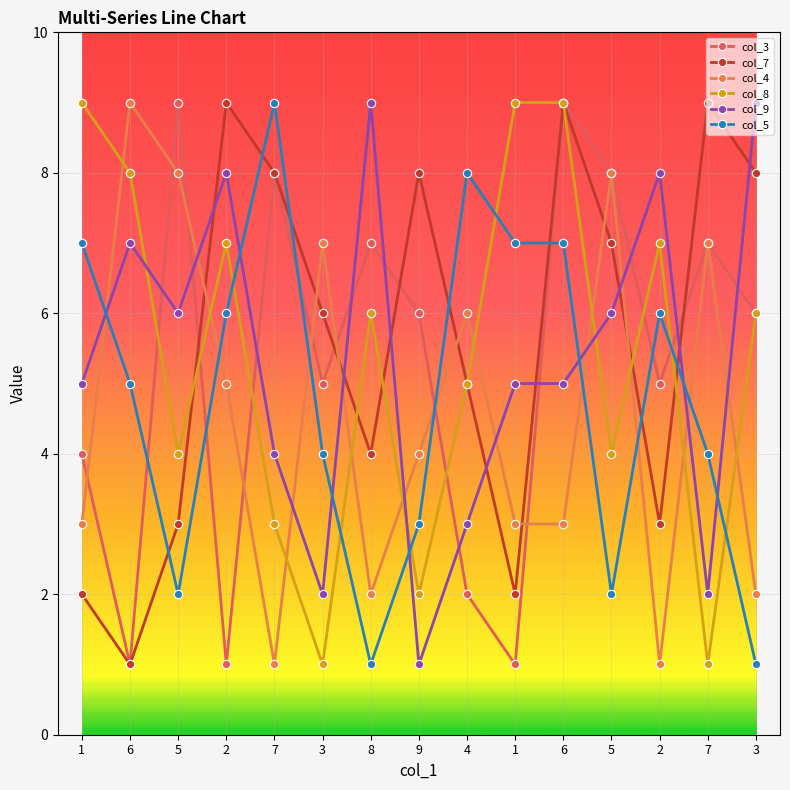

The col_5 series shows 6 at 2. True or false?

True